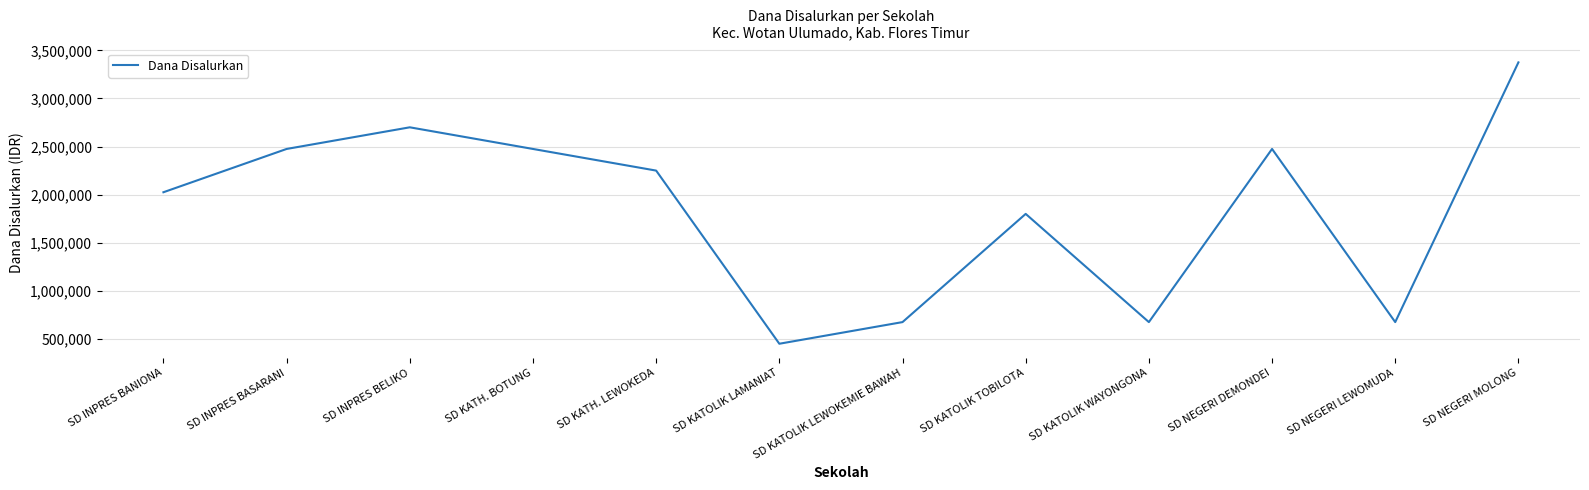

Between SD INPRES BASARANI and SD INPRES BELIKO, which is larger?

SD INPRES BELIKO